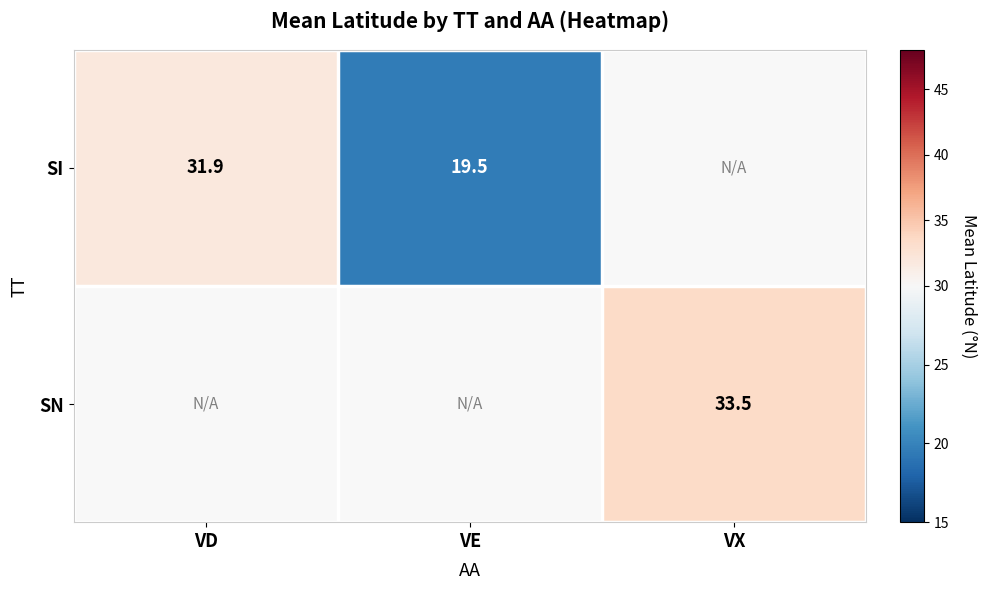

At how many categories does at least one series exceed 23?

2